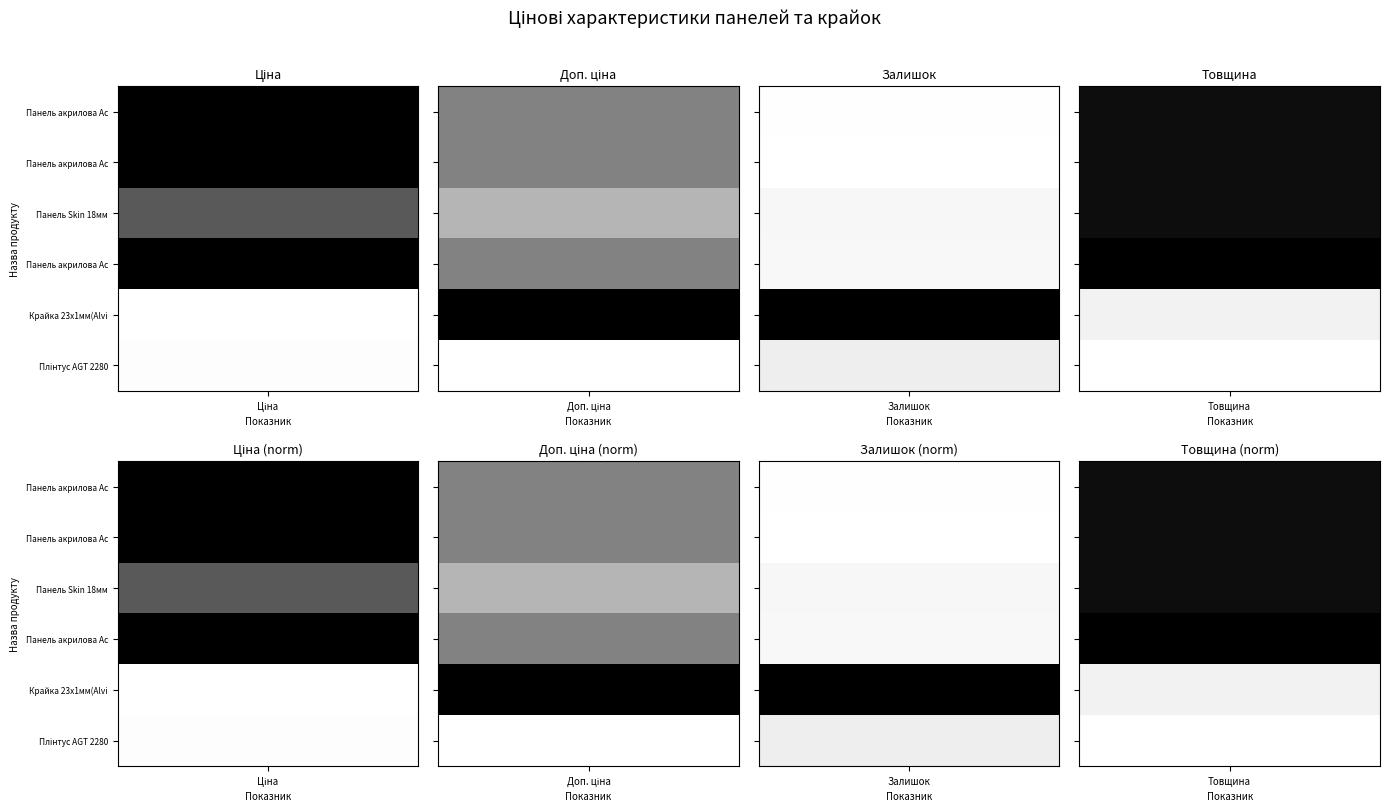

What is the sum of the Панель Skin 18 мм. values at 2 and 1?

14948.8